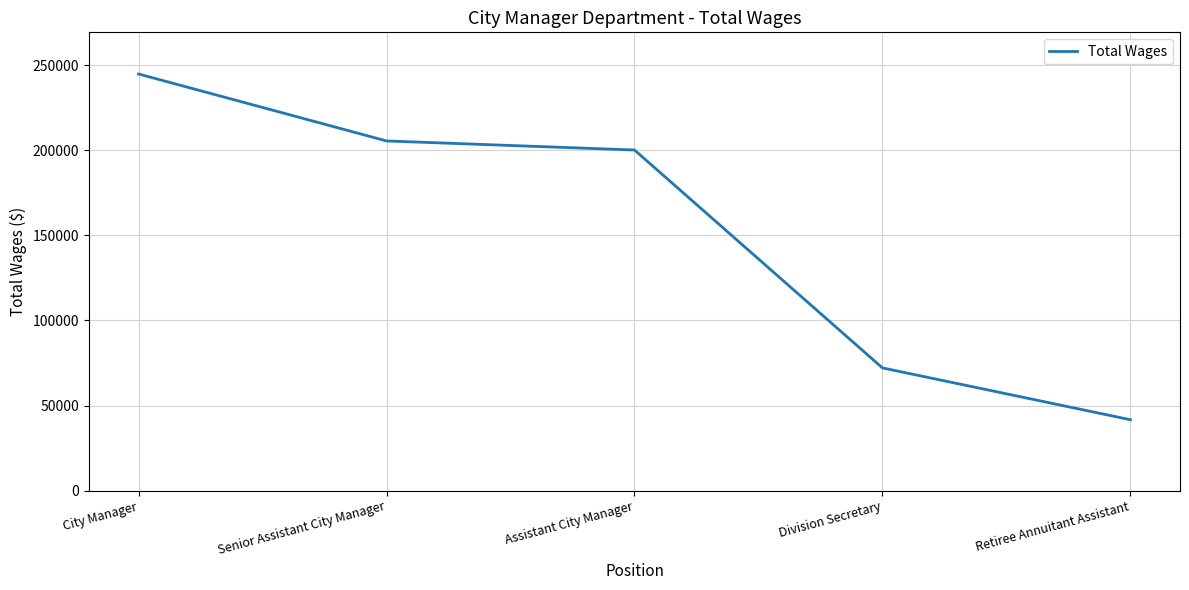

Where is the data nearest to the value 143221?

Assistant City Manager